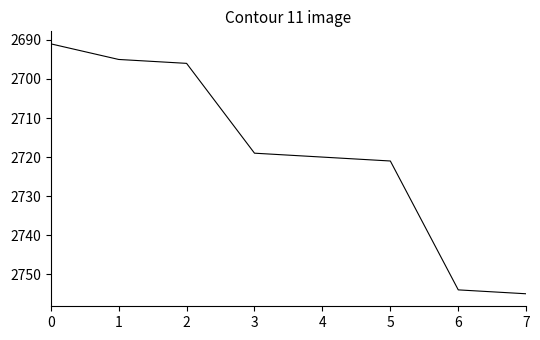

What is the approximate value at 7, to the nearest 10?

2760